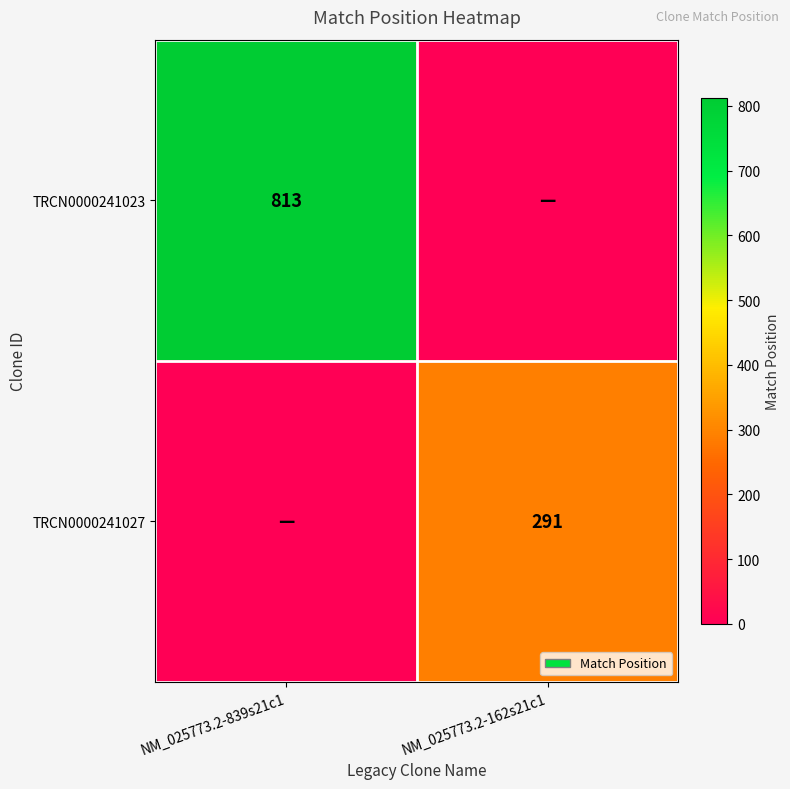

Is the value of TRCN0000241023 at NM_025773.2-839s21c1 greater than the value of TRCN0000241027 at NM_025773.2-162s21c1?

Yes